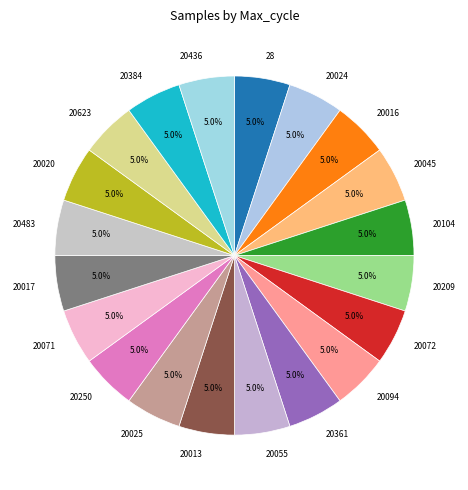

Count the number of slices in the pie.

20